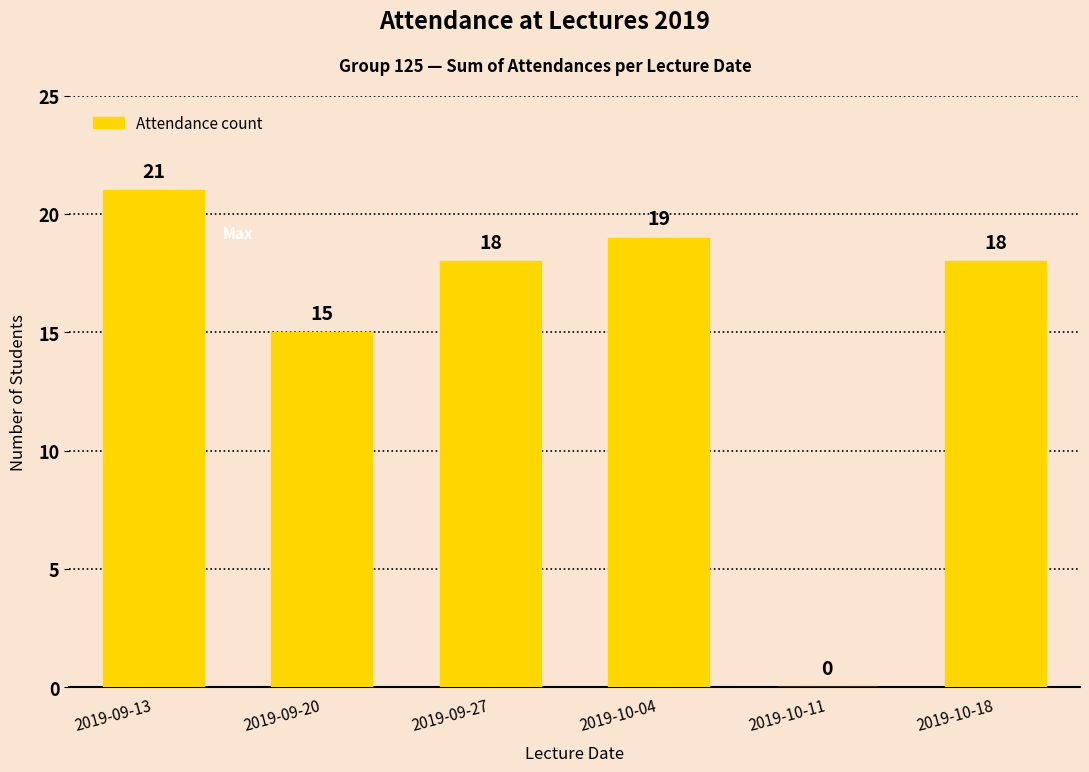

Between 2019-10-18 and 2019-10-11, which is larger?

2019-10-18